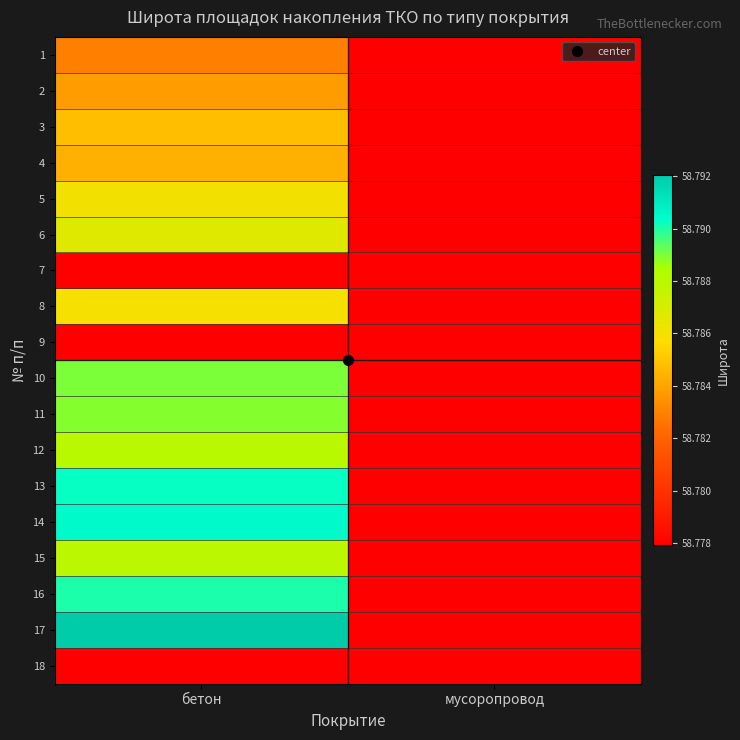

How many data points does each series have?

2